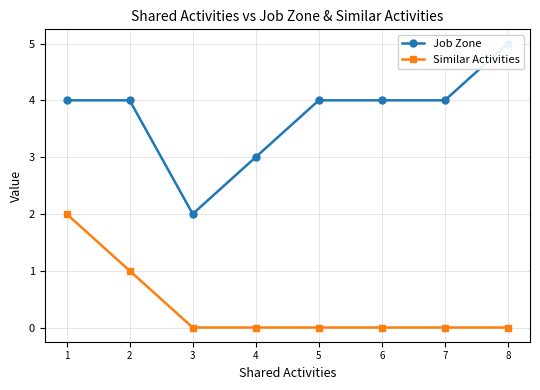

Rank the series at 4 from lowest to highest value.

Similar Activities, Job Zone